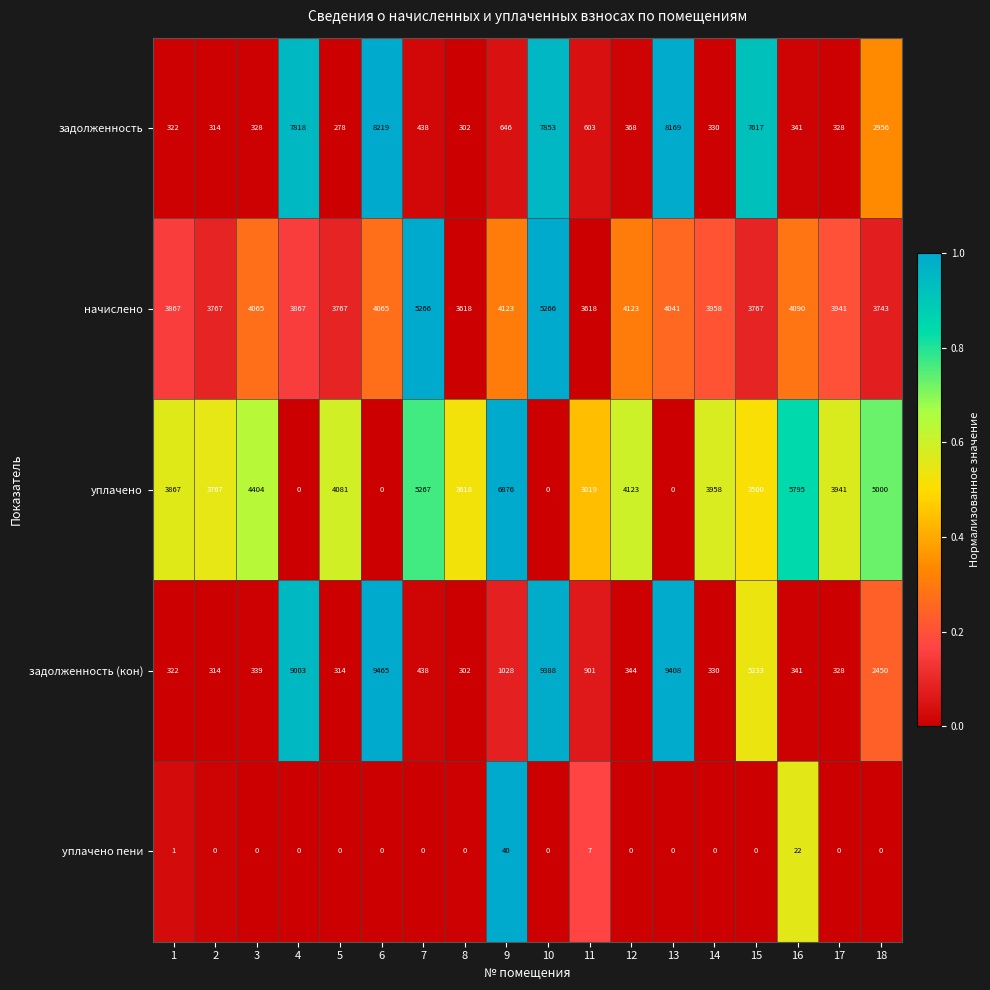

What is the difference between the highest and lowest values at 15?

7617